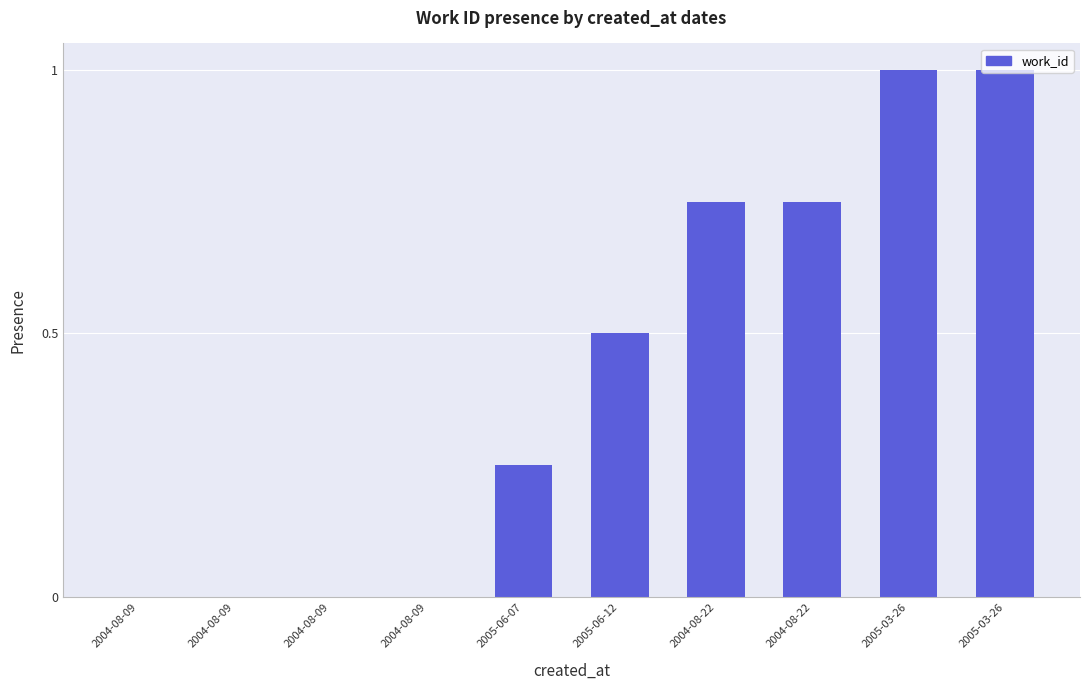

Reading left to right, transcribe all the data shown in this chart.

2004-08-09=0.0	2004-08-09=0.0	2004-08-09=0.0	2004-08-09=0.0	2005-06-07=0.2	2005-06-12=0.5	2004-08-22=0.8	2004-08-22=0.8	2005-03-26=1.0	2005-03-26=1.0